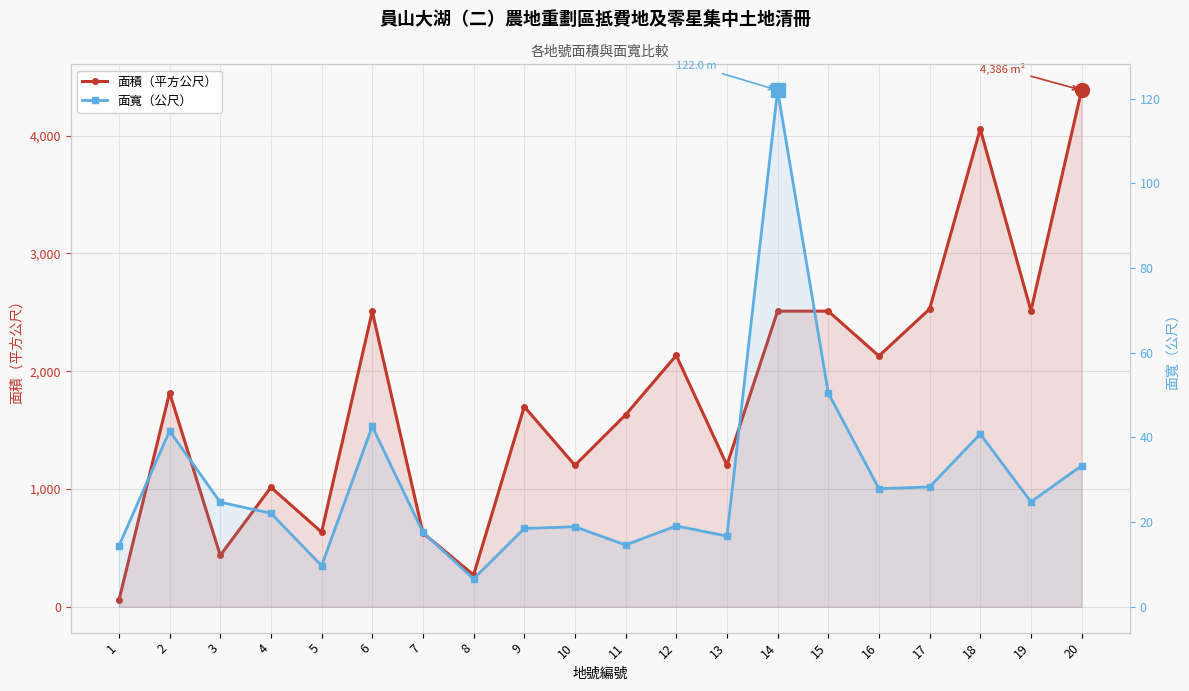

At which label does 面寬（公尺） first exceed 24?

2